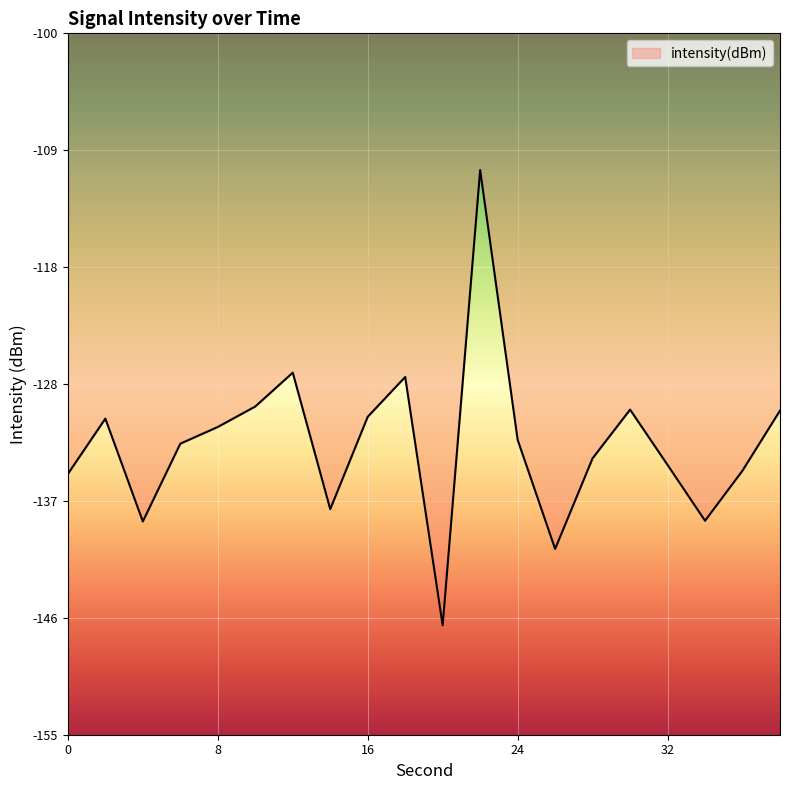

What is the minimum value shown in the chart?

-146.4